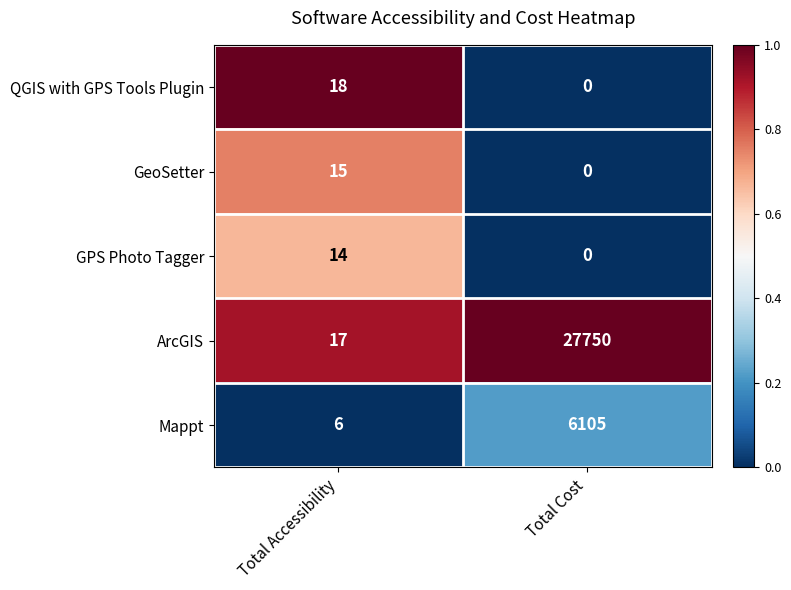

Where is GeoSetter nearest to the value 7?

Total Cost